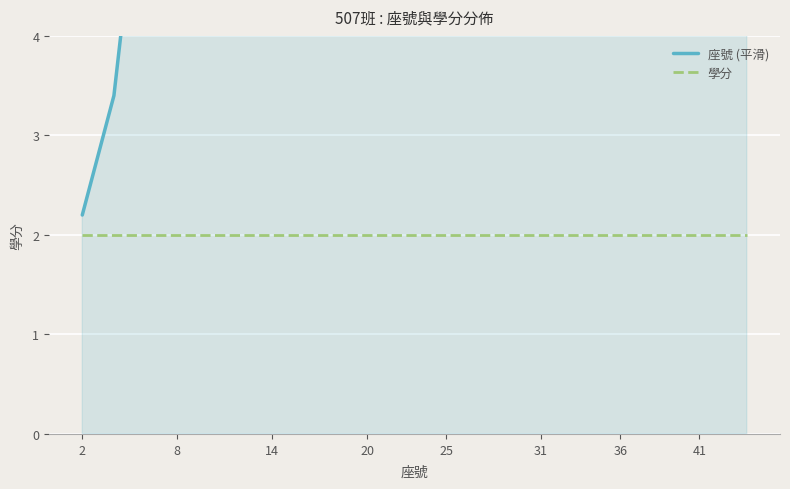

True or false: 學分 and 座號 (平滑) cross at least once.

False